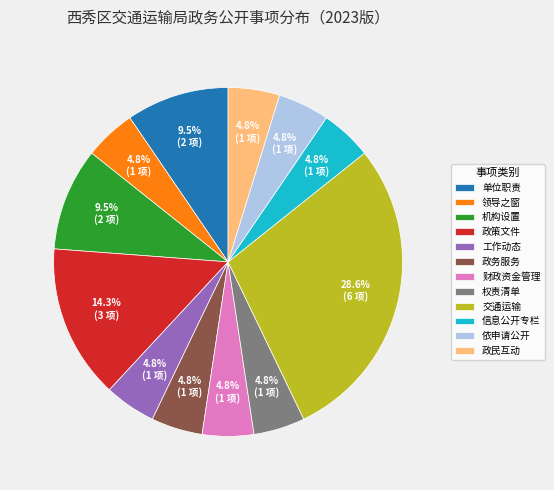

To the nearest percent, what is the difference between the largest and smallest slice percentages?

24%